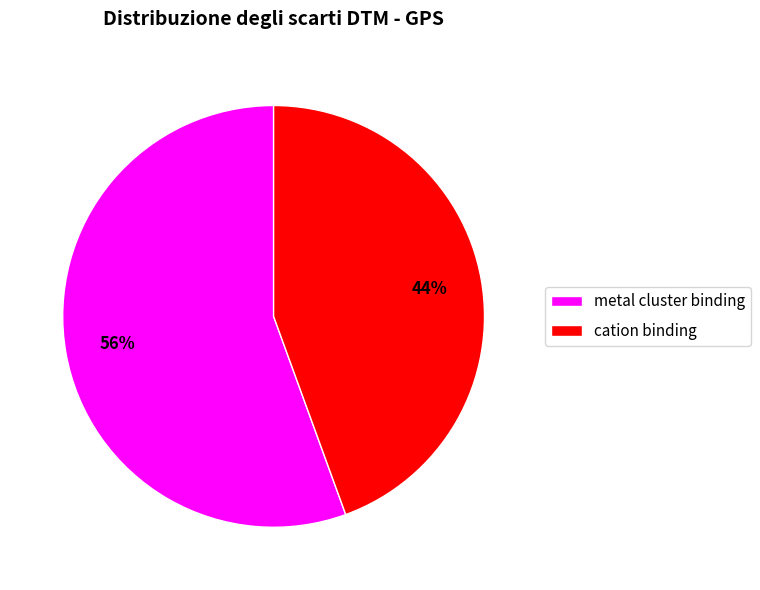

Count the number of slices in the pie.

2